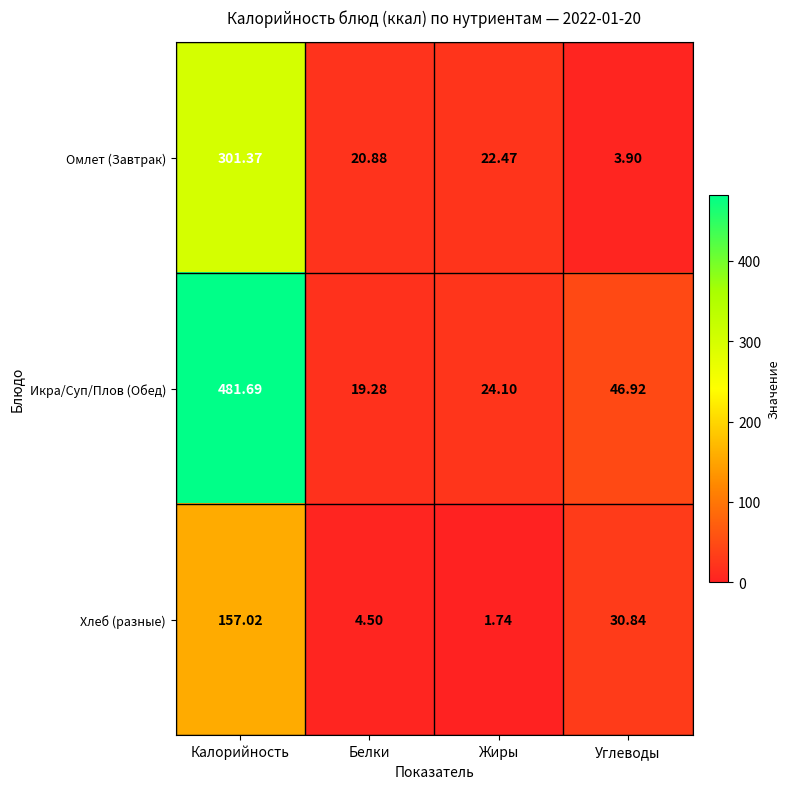

At which category is the sum across all series the highest?

Калорийность